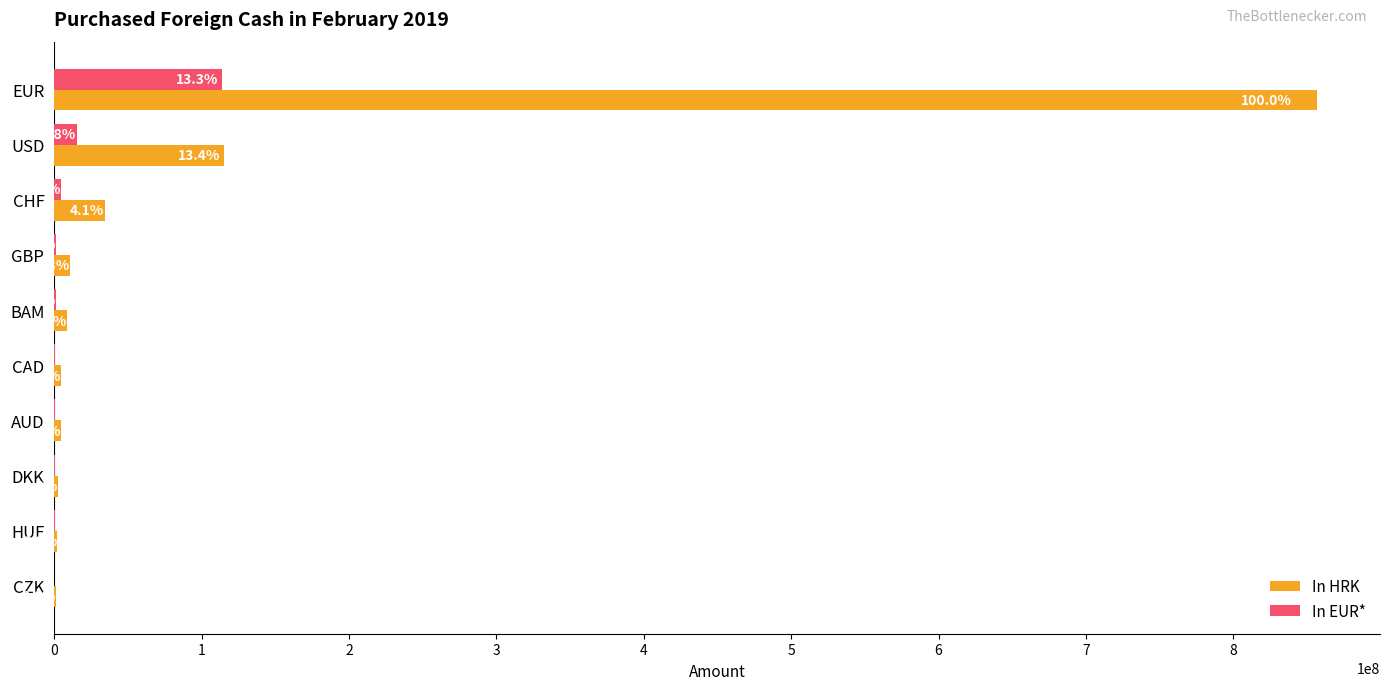

Which series has the widest spread of values?

In HRK